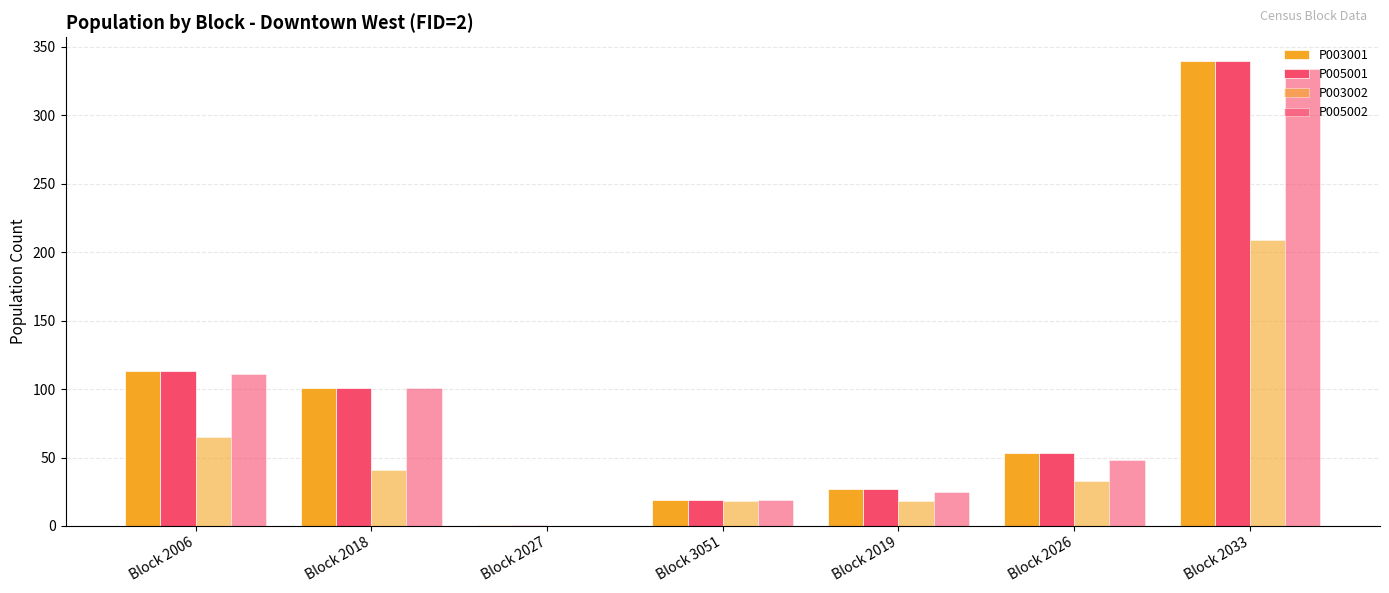

How many categories are shown in the chart?

7